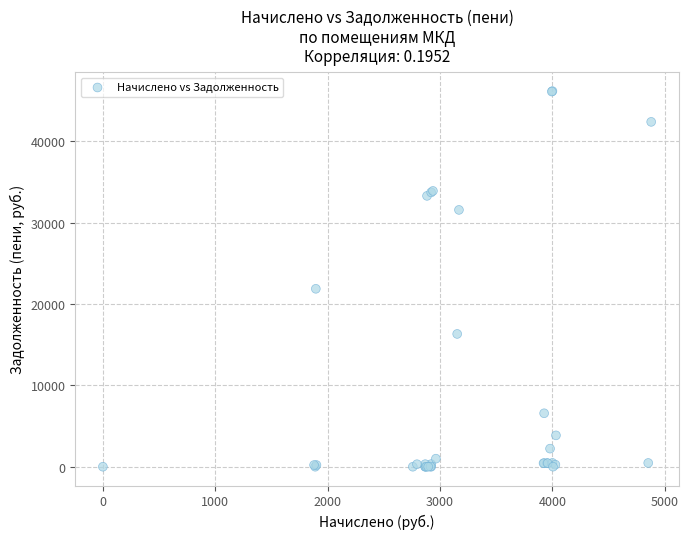

What Y value in the scatter plot is closest to 23085?

21870.7